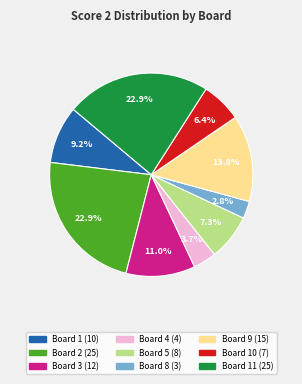

Does any single category account for the majority?

No